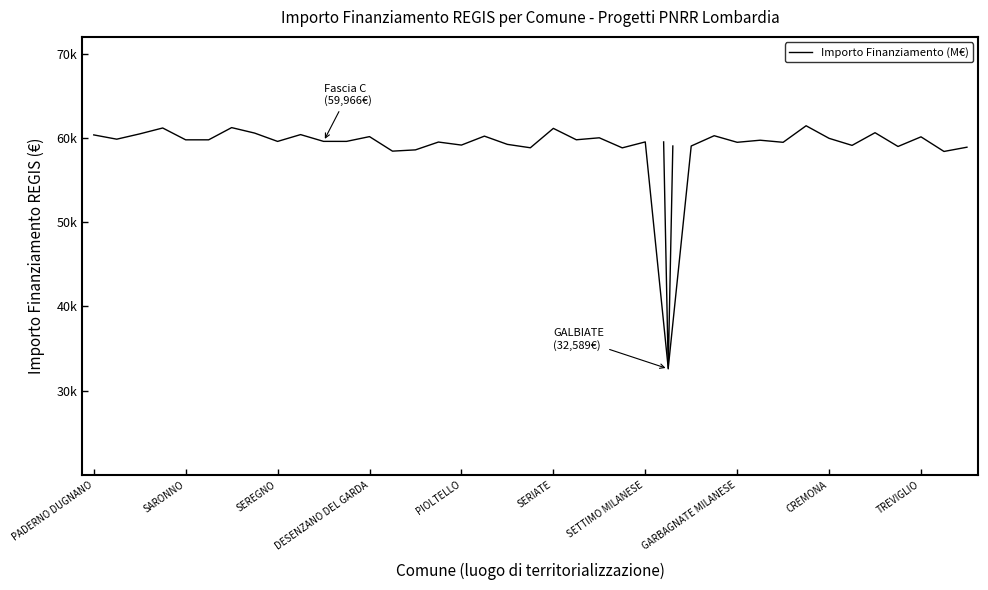

What is the value of the 5th point from the left?

59778.7